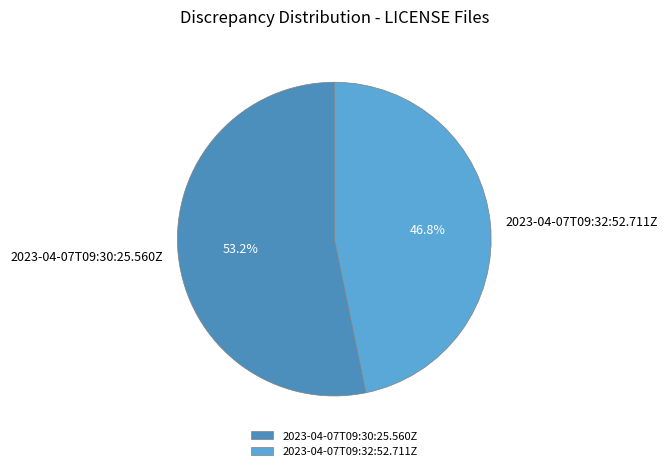

What is the largest slice in the pie chart?

2023-04-07T09:30:25.560Z